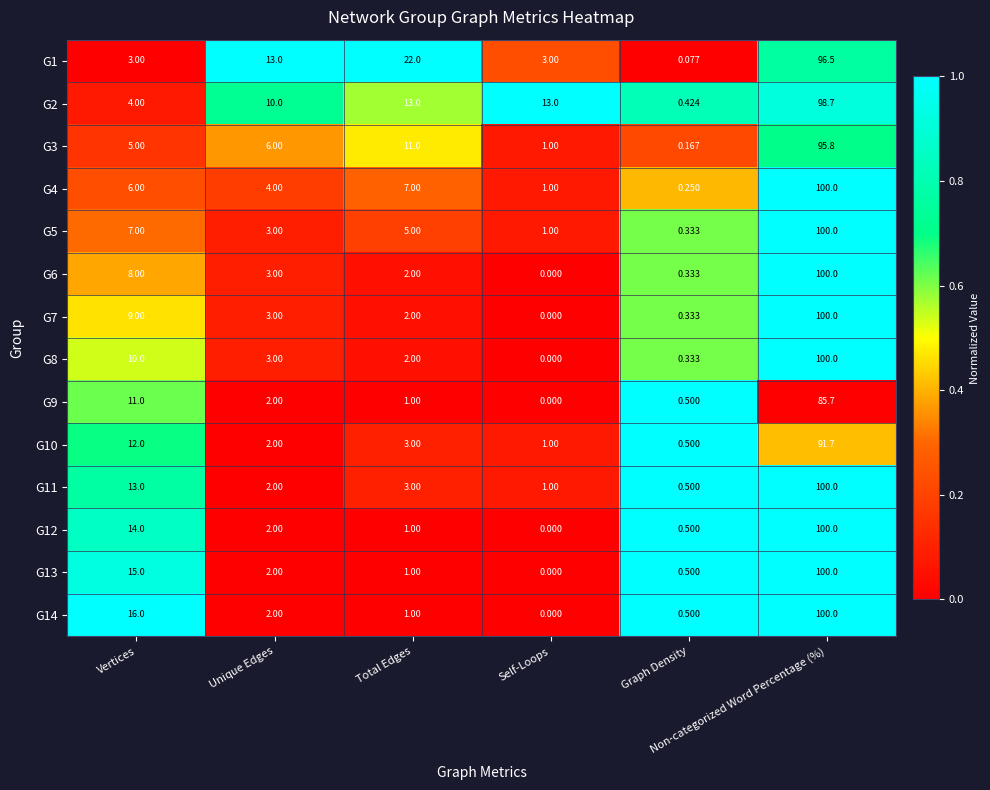

Reading left to right, extract all data points from this chart.

G1: Vertices=3.0	Unique Edges=13.0	Total Edges=22.0	Self-Loops=3.0	Graph Density=0.1	Non-categorized Word Percentage (%)=96.5
G2: Vertices=4.0	Unique Edges=10.0	Total Edges=13.0	Self-Loops=13.0	Graph Density=0.4	Non-categorized Word Percentage (%)=98.7
G3: Vertices=5.0	Unique Edges=6.0	Total Edges=11.0	Self-Loops=1.0	Graph Density=0.2	Non-categorized Word Percentage (%)=95.8
G4: Vertices=6.0	Unique Edges=4.0	Total Edges=7.0	Self-Loops=1.0	Graph Density=0.2	Non-categorized Word Percentage (%)=100.0
G5: Vertices=7.0	Unique Edges=3.0	Total Edges=5.0	Self-Loops=1.0	Graph Density=0.3	Non-categorized Word Percentage (%)=100.0
G6: Vertices=8.0	Unique Edges=3.0	Total Edges=2.0	Self-Loops=0.0	Graph Density=0.3	Non-categorized Word Percentage (%)=100.0
G7: Vertices=9.0	Unique Edges=3.0	Total Edges=2.0	Self-Loops=0.0	Graph Density=0.3	Non-categorized Word Percentage (%)=100.0
G8: Vertices=10.0	Unique Edges=3.0	Total Edges=2.0	Self-Loops=0.0	Graph Density=0.3	Non-categorized Word Percentage (%)=100.0
G9: Vertices=11.0	Unique Edges=2.0	Total Edges=1.0	Self-Loops=0.0	Graph Density=0.5	Non-categorized Word Percentage (%)=85.7
G10: Vertices=12.0	Unique Edges=2.0	Total Edges=3.0	Self-Loops=1.0	Graph Density=0.5	Non-categorized Word Percentage (%)=91.7
G11: Vertices=13.0	Unique Edges=2.0	Total Edges=3.0	Self-Loops=1.0	Graph Density=0.5	Non-categorized Word Percentage (%)=100.0
G12: Vertices=14.0	Unique Edges=2.0	Total Edges=1.0	Self-Loops=0.0	Graph Density=0.5	Non-categorized Word Percentage (%)=100.0
G13: Vertices=15.0	Unique Edges=2.0	Total Edges=1.0	Self-Loops=0.0	Graph Density=0.5	Non-categorized Word Percentage (%)=100.0
G14: Vertices=16.0	Unique Edges=2.0	Total Edges=1.0	Self-Loops=0.0	Graph Density=0.5	Non-categorized Word Percentage (%)=100.0